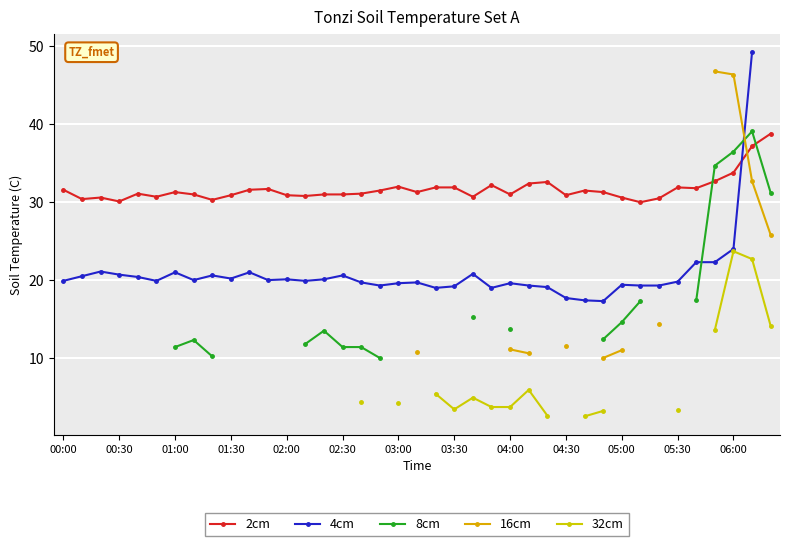

Between 20 and 31, which series saw the biggest shift?

2cm